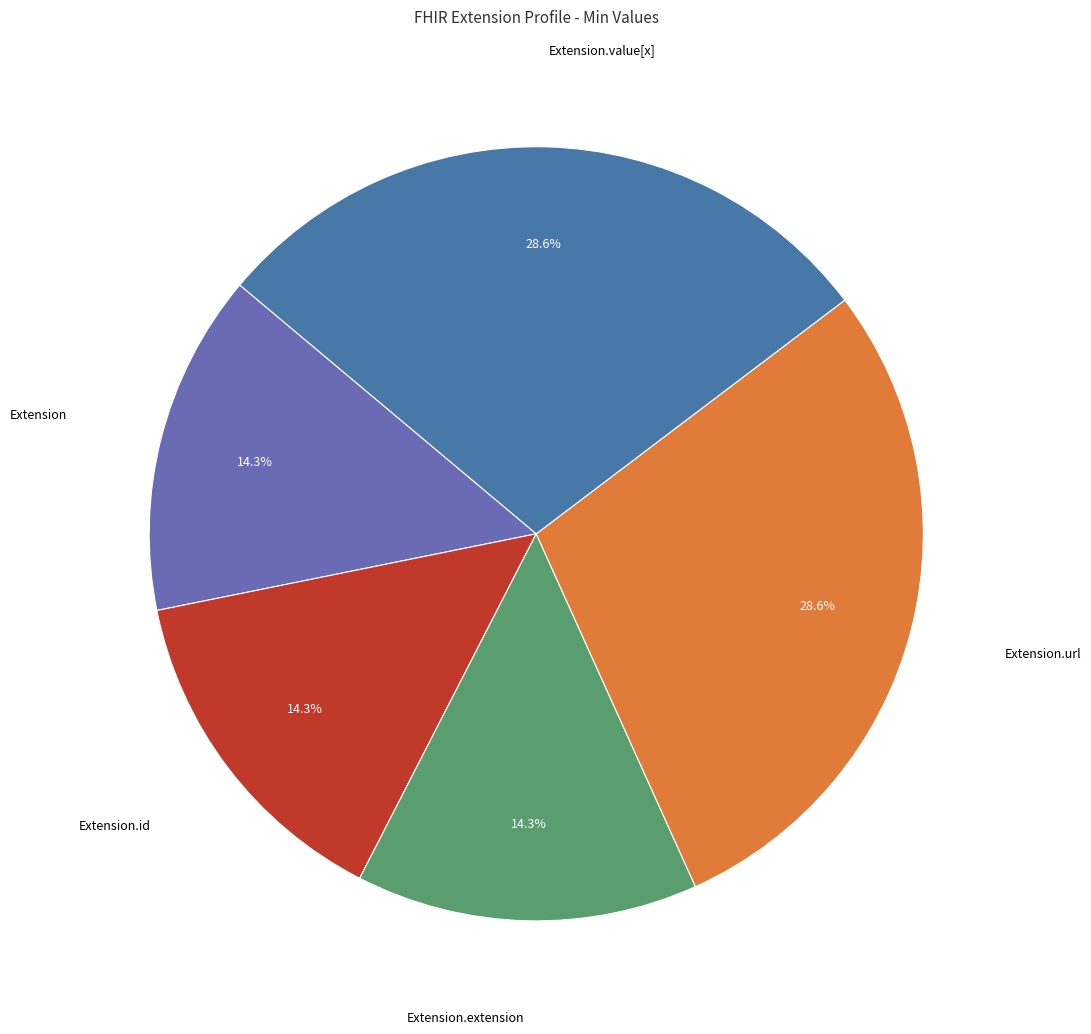

To the nearest percent, what is the difference between the largest and smallest slice percentages?

14%